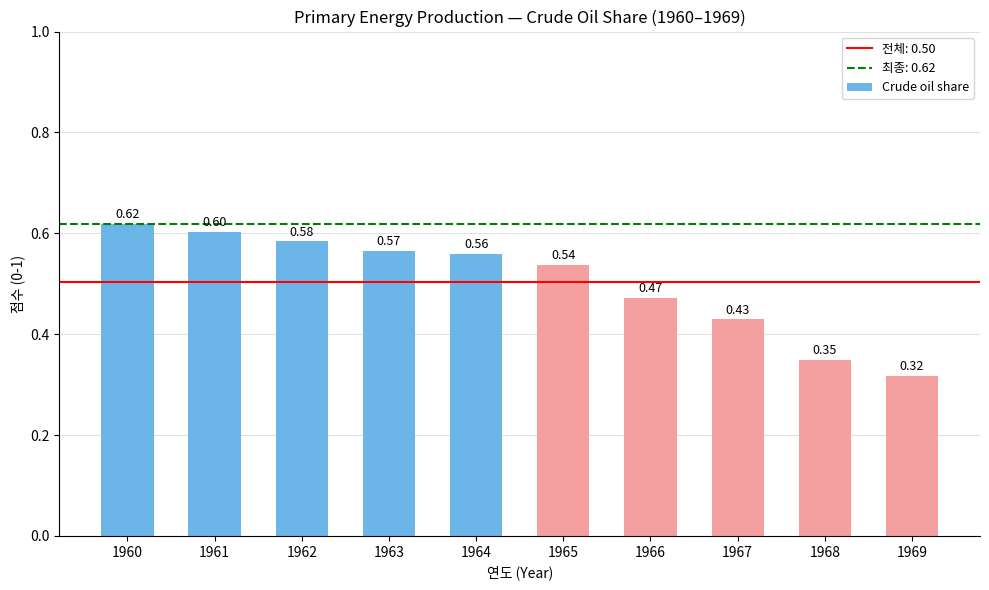

What is the sum of all values?

5.0